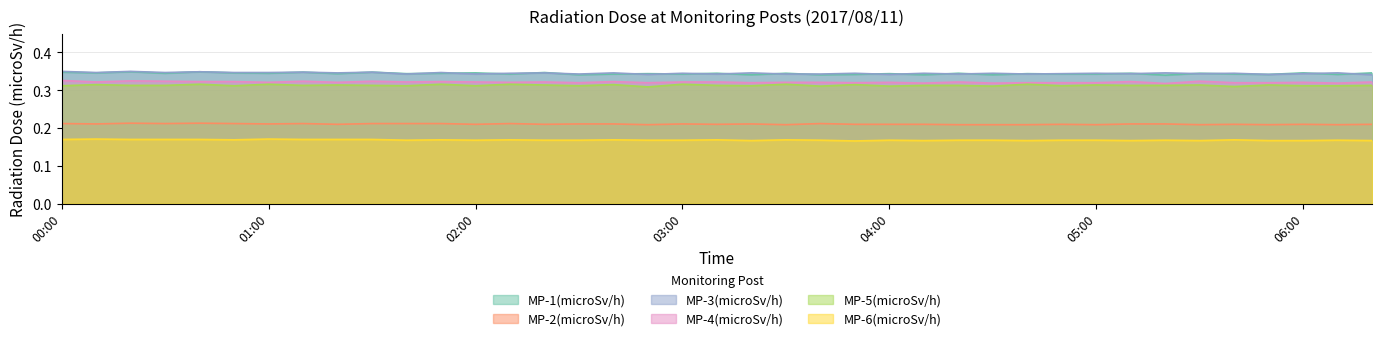

At which category is the sum across all series the highest?

00:20